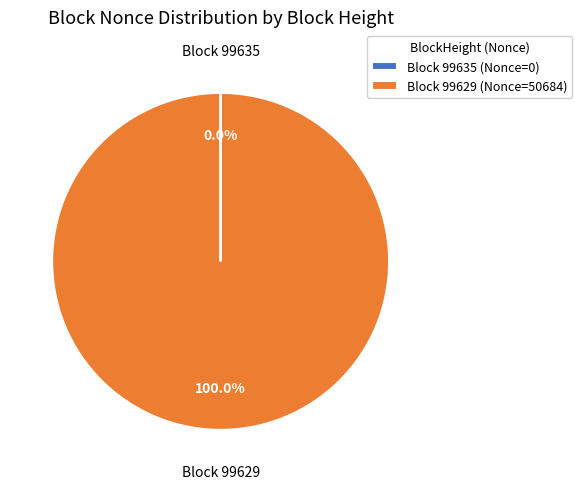

Which category has the biggest portion of the pie?

Block 99629 (Nonce=50684)